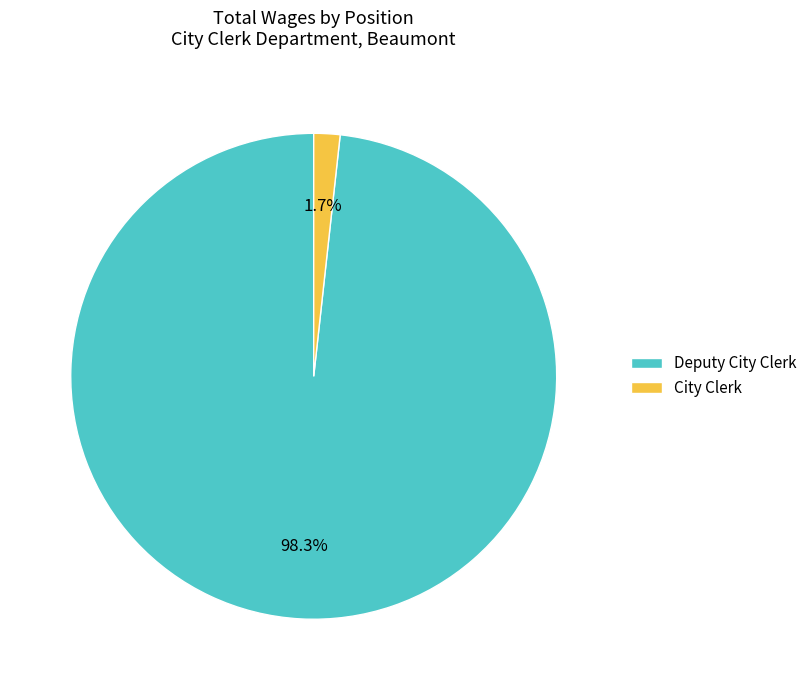

How many slices are in this pie chart?

2